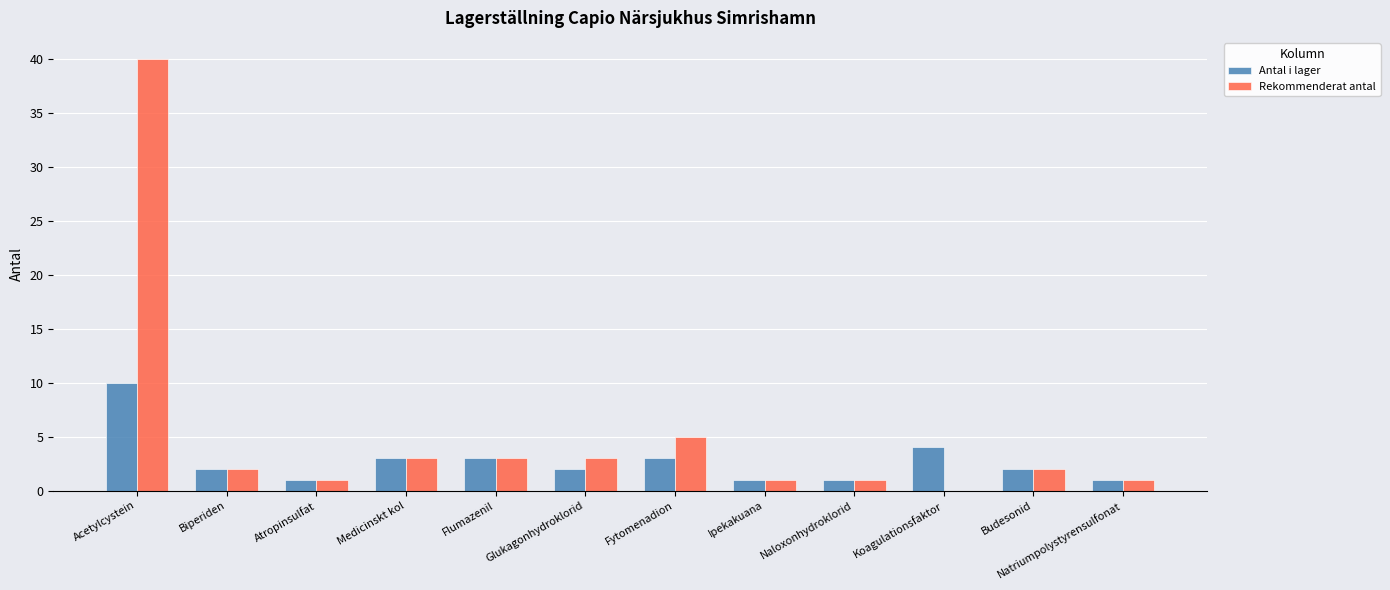

What is the average value of the Antal i lager series?

3